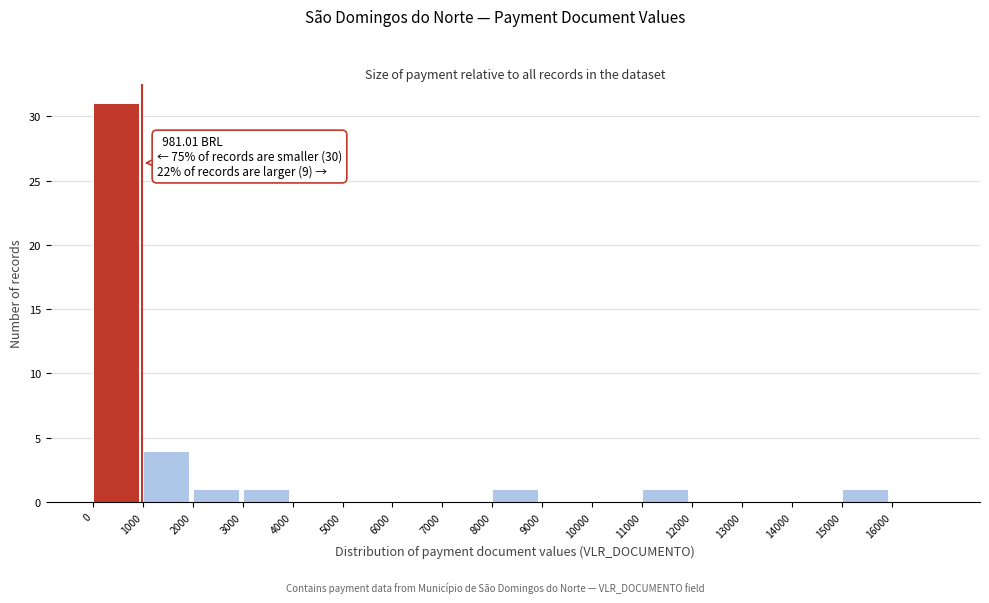

Which range on the x-axis has the tallest bar?

0 to 1000